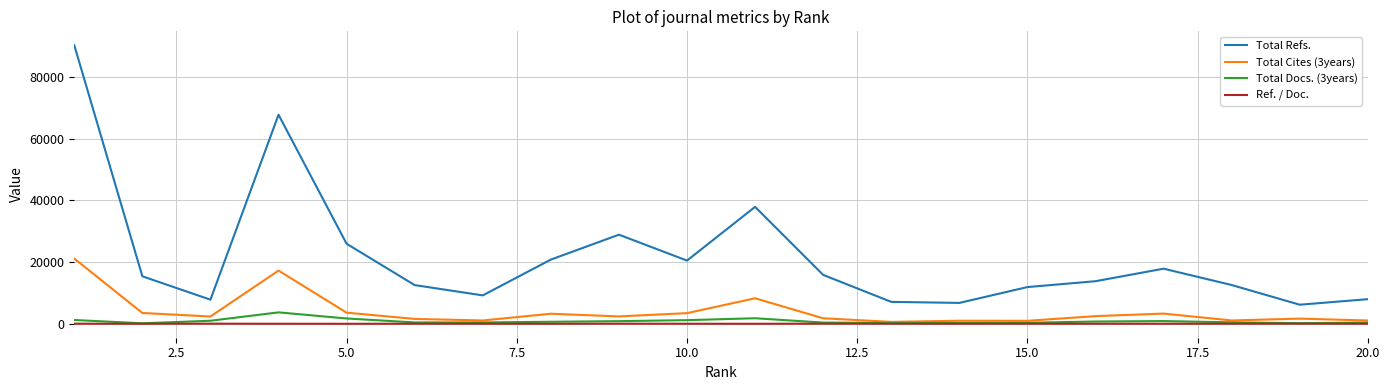

Which series has the largest total across all categories?

Total Refs.